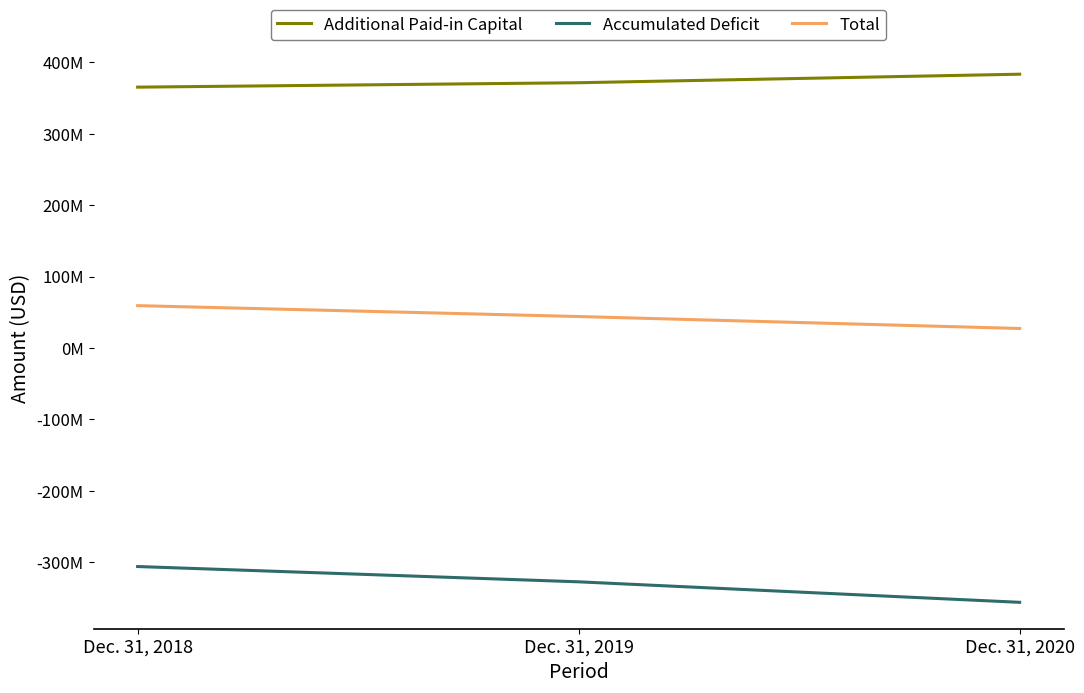

What is the smallest value displayed?

-356239484